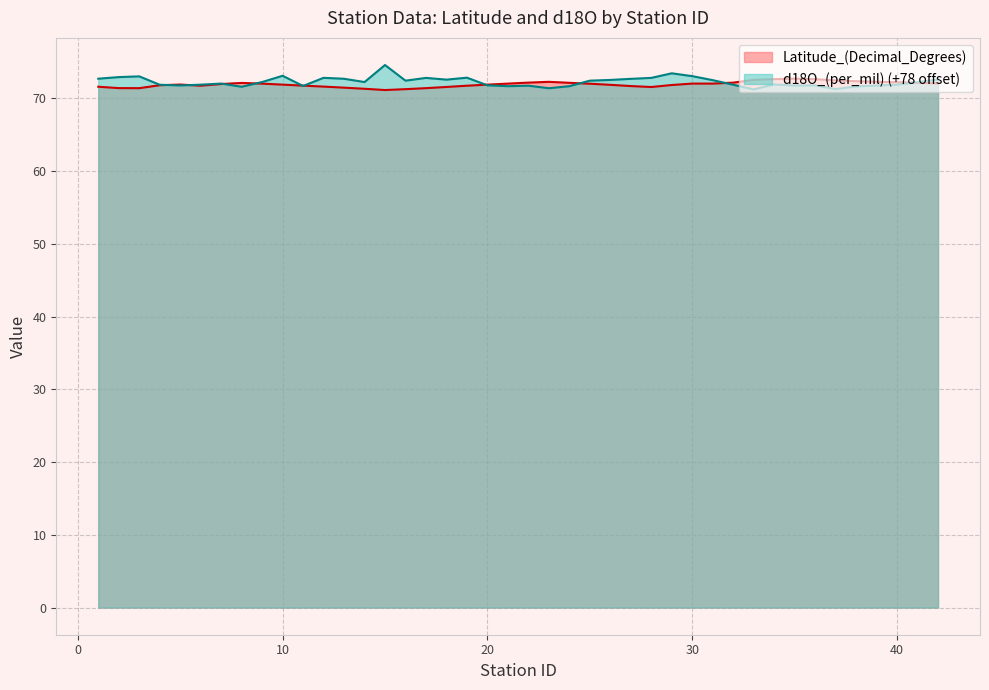

Is it true that d18O_(per_mil) equals 30.9 at 1?

False